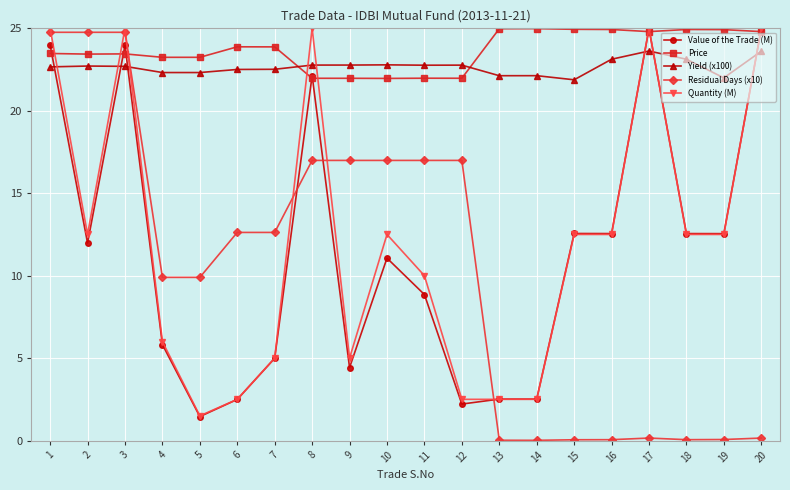

What is the spread (max minus min) of values at 11?

13.9